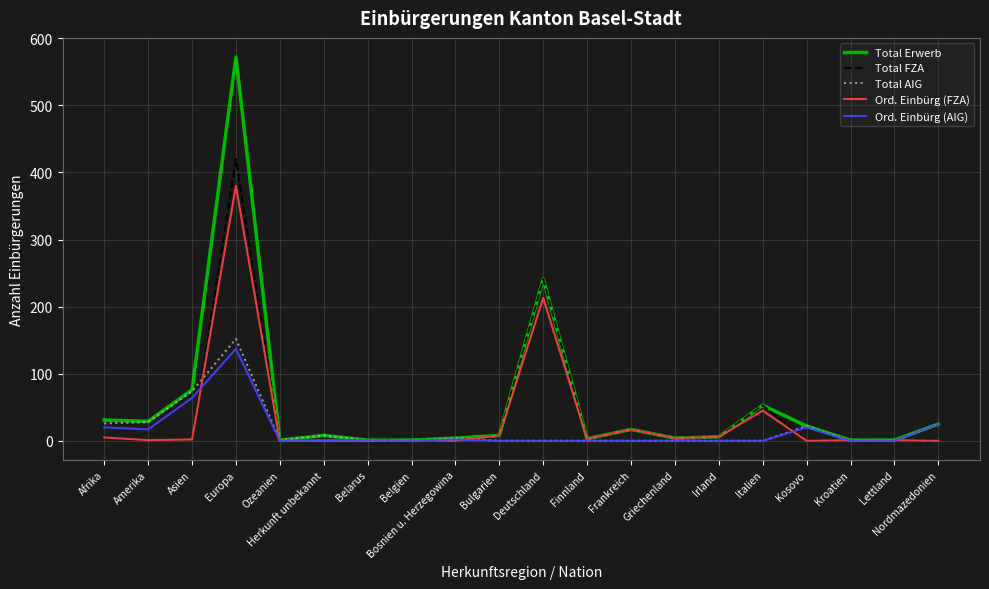

The value of Total FZA at Kosovo is 0. True or false?

True